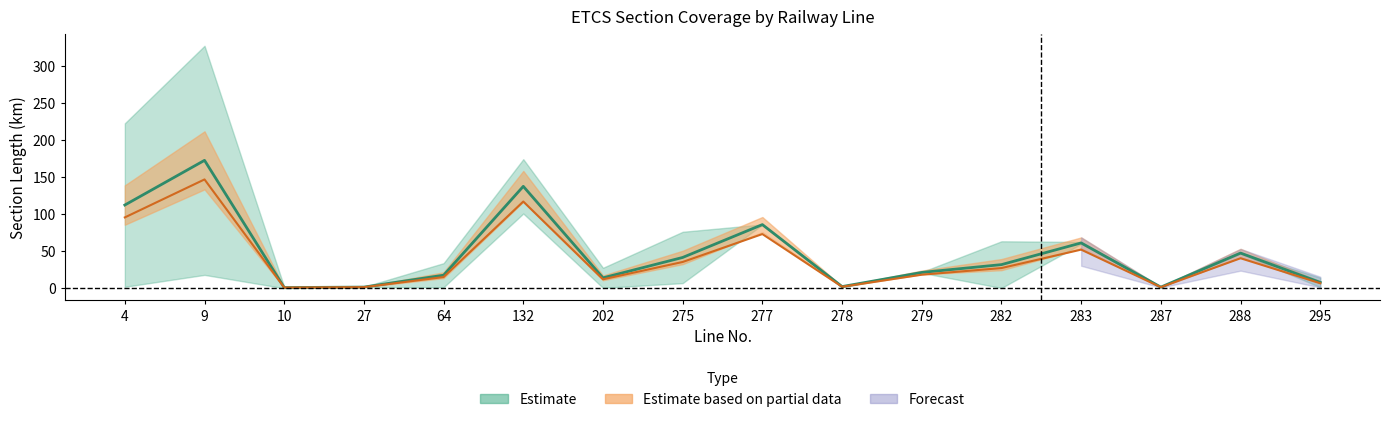

What is the value of the ETCS section to km point at the 6th from the left?

174.1